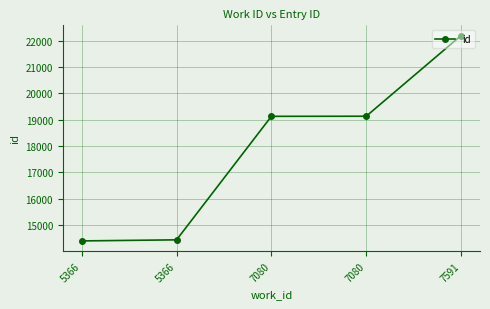

Count the number of categories in the chart.

5